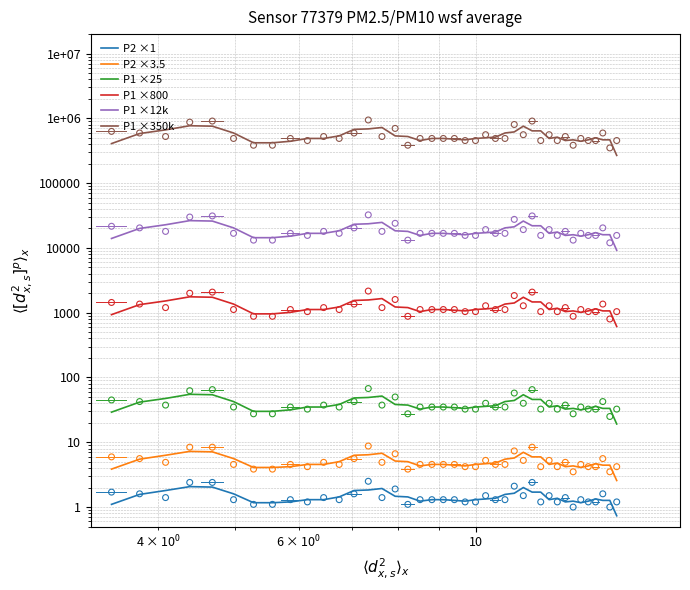

Is the value of P1 ×350k at 20 greater than the value of P1 ×800 at 21?

Yes